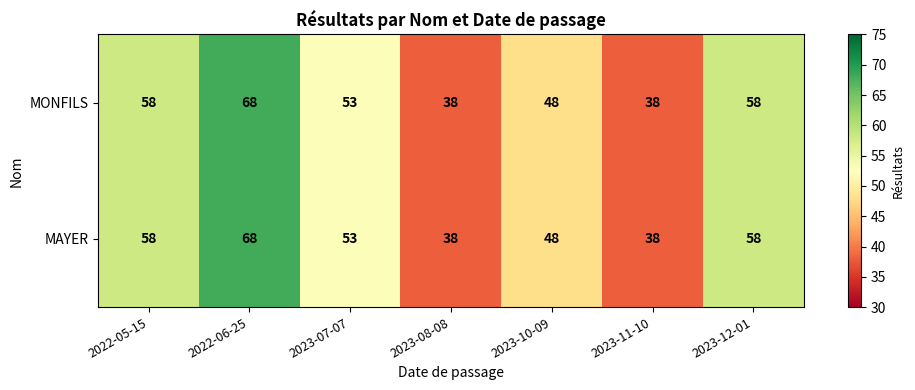

At which category is the sum across all series the highest?

2022-06-25